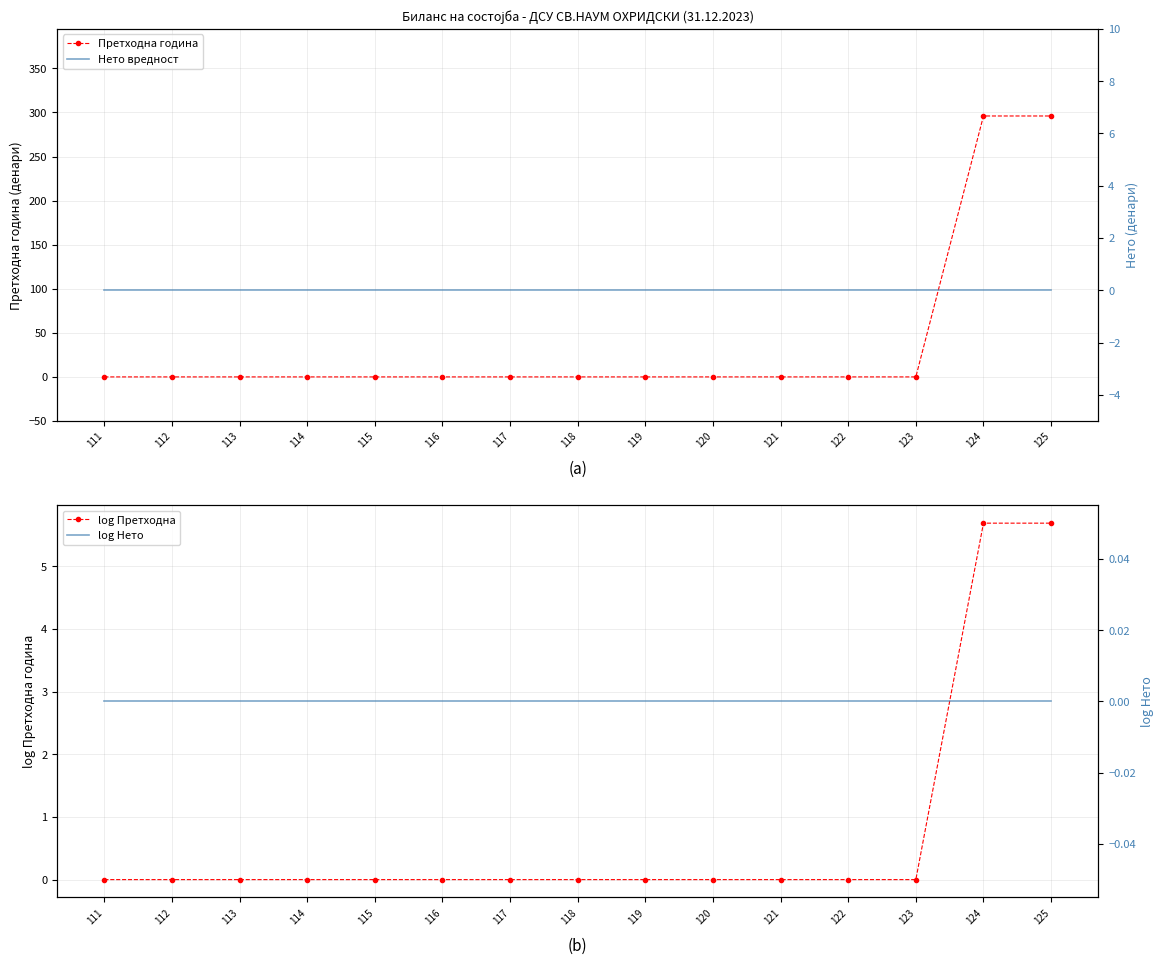

True or false: log Претходна has a value of 3.3 at 121.

False